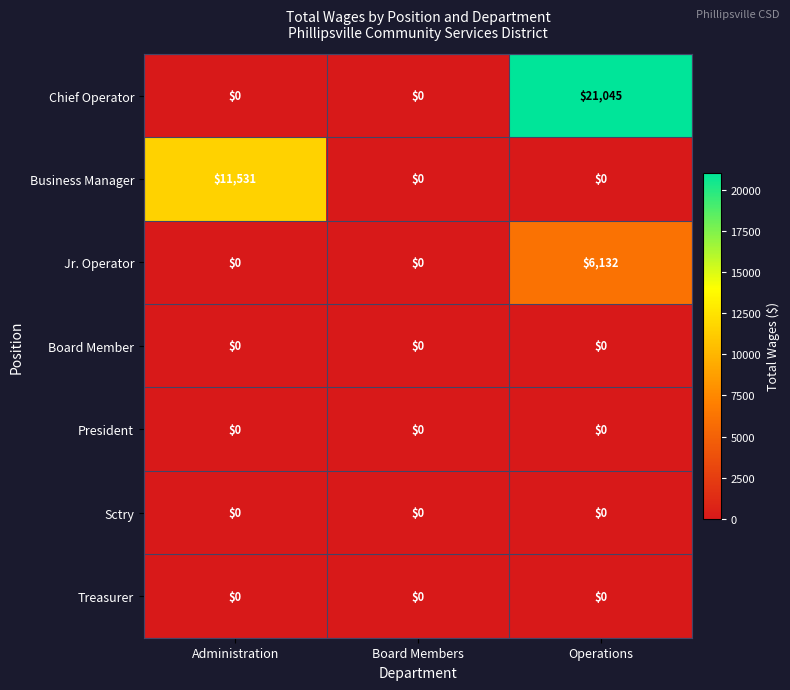

Reading right to left, extract all data points from this chart.

Chief Operator: 21045	0	0
Business Manager: 0	0	11531
Jr. Operator: 6132	0	0
Board Member: 0	0	0
President: 0	0	0
Sctry: 0	0	0
Treasurer: 0	0	0